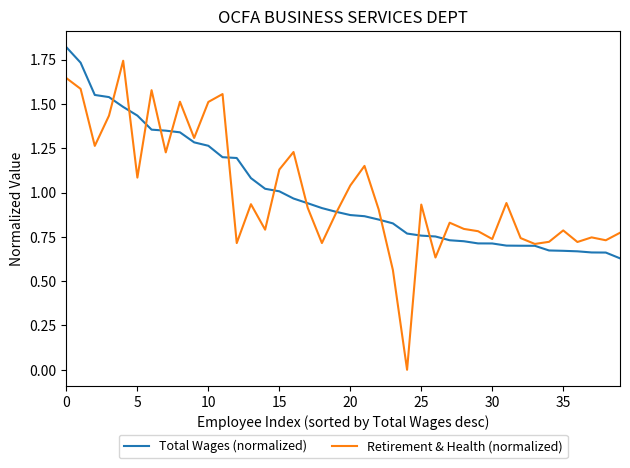

What is the maximum value shown in the chart?

1.8